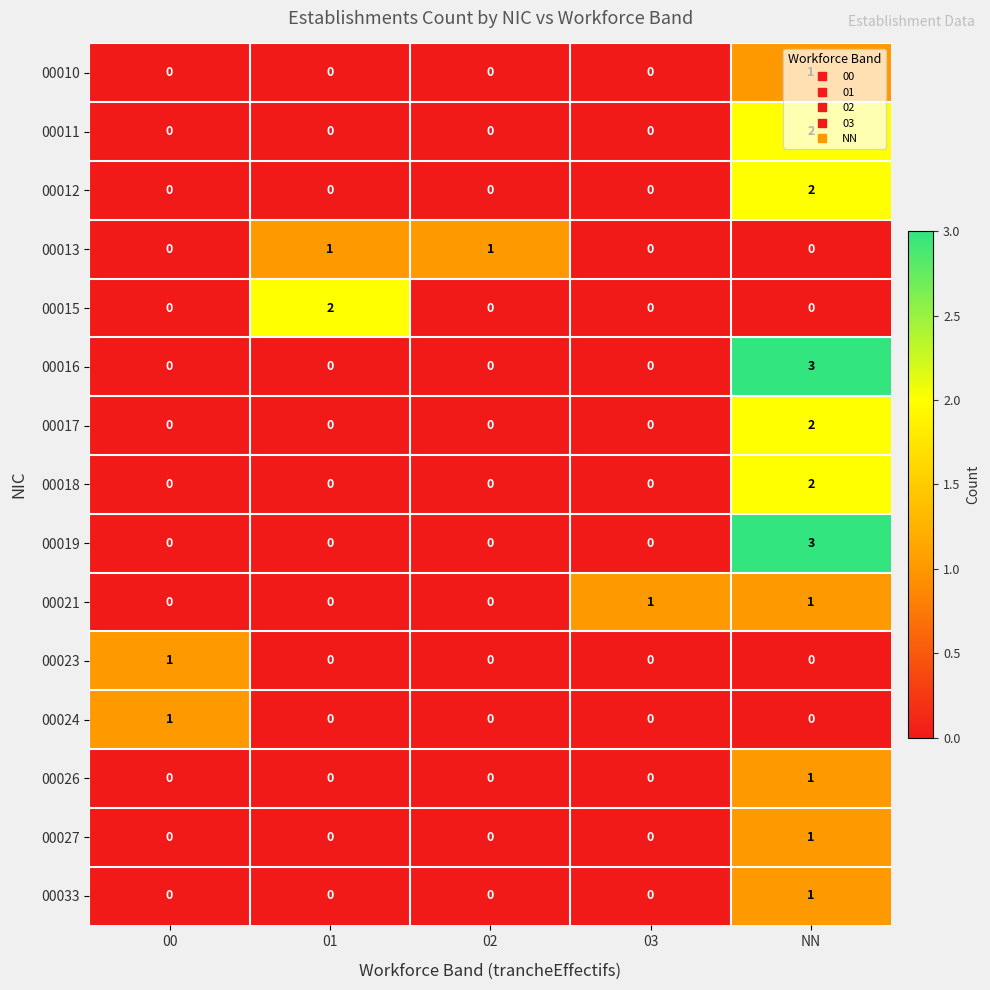

Is it true that 00013 equals 0 at 03?

True